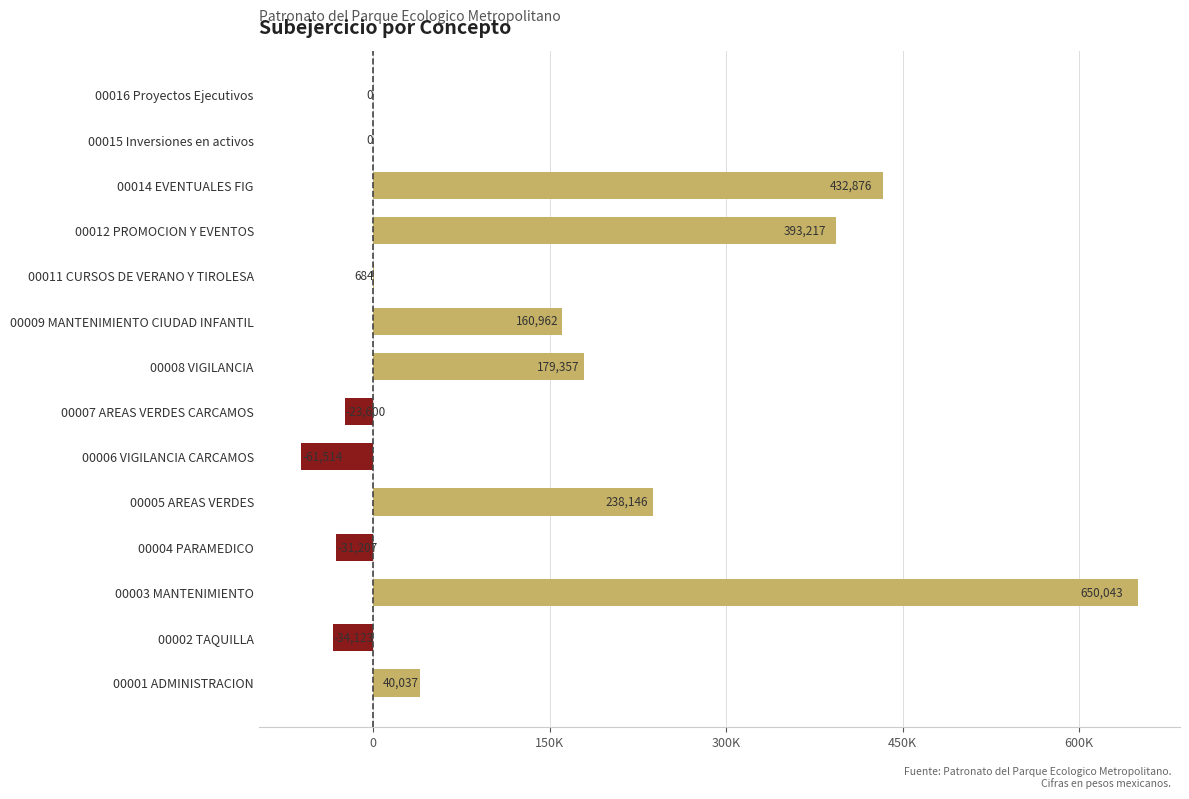

Are the bars horizontal?

Yes